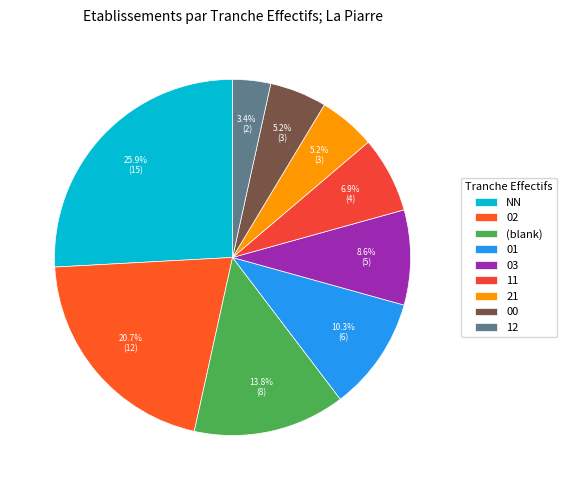

Rank the categories by value from highest to lowest.

NN, 02, , 01, 03, 11, 21, 00, 12